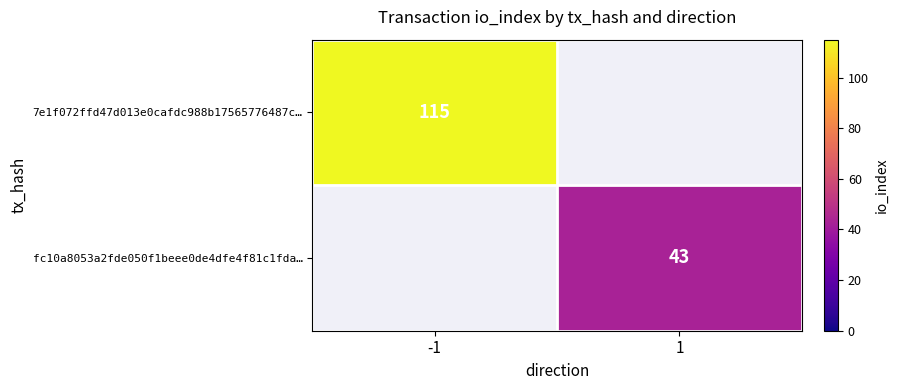

Is it true that 7e1f072ffd47d013e0cafdc988b17565776487c… equals 61.1 at -1?

False